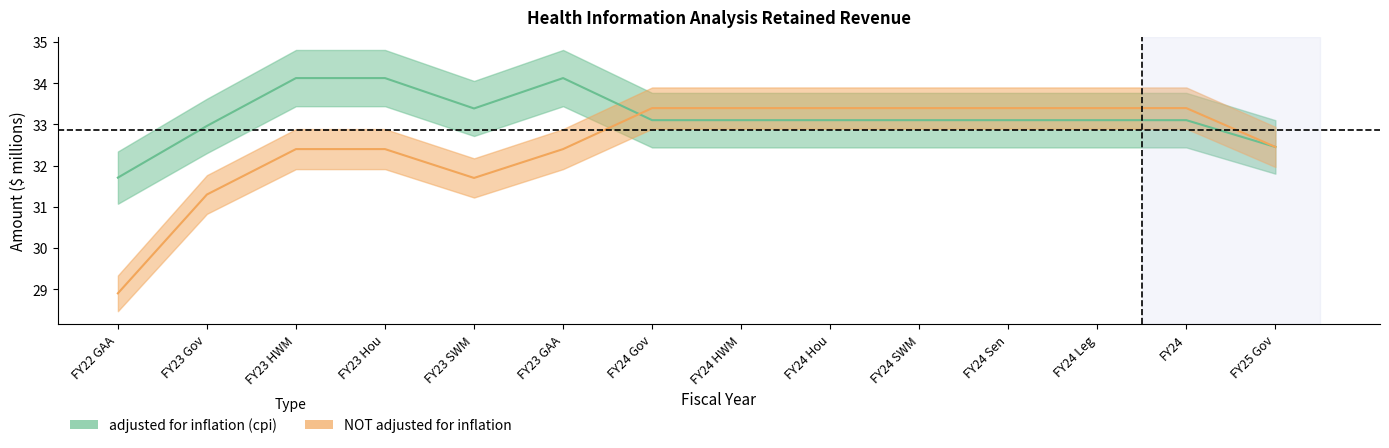

Between FY23 HWM and FY24 Gov, which series saw the biggest shift?

adjusted for inflation (cpi)